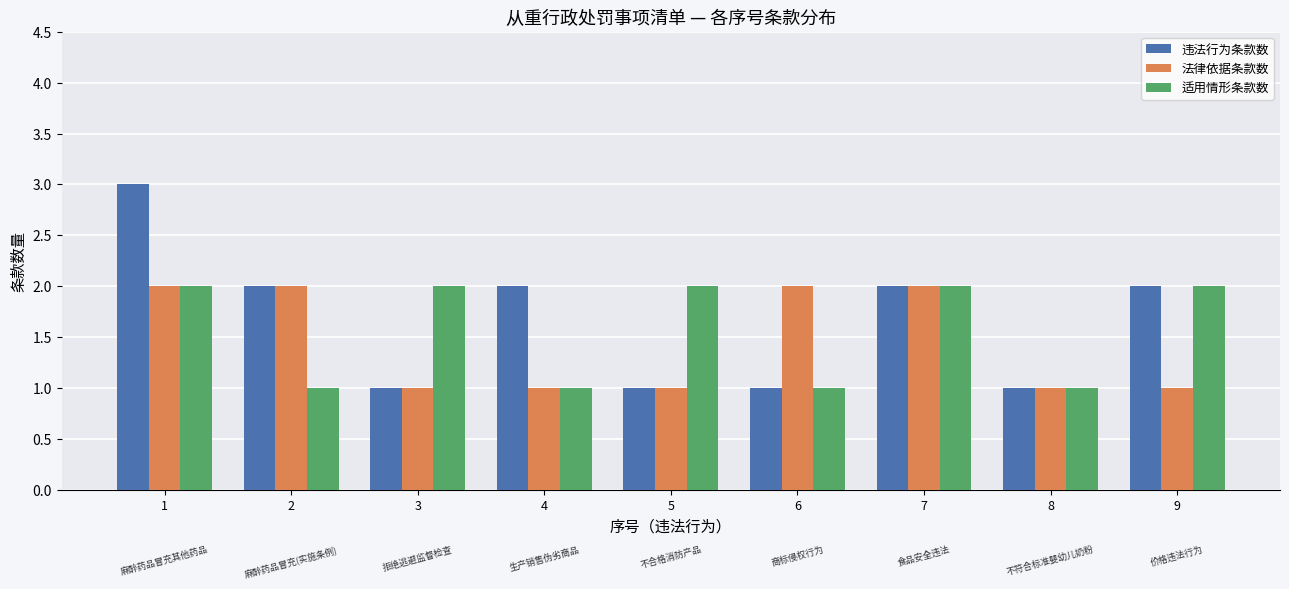

Between 1 and 8, which series saw the biggest shift?

违法行为条款数